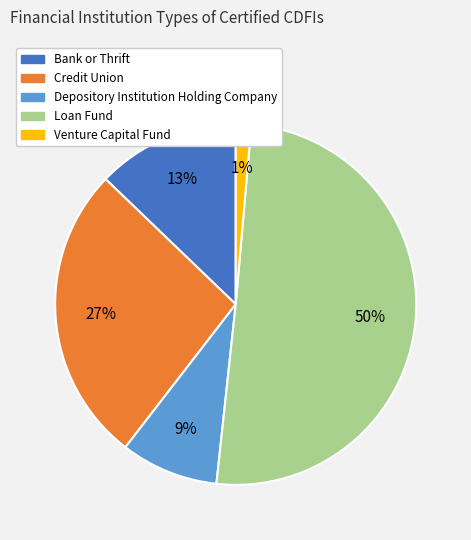

Count the number of slices in the pie.

5